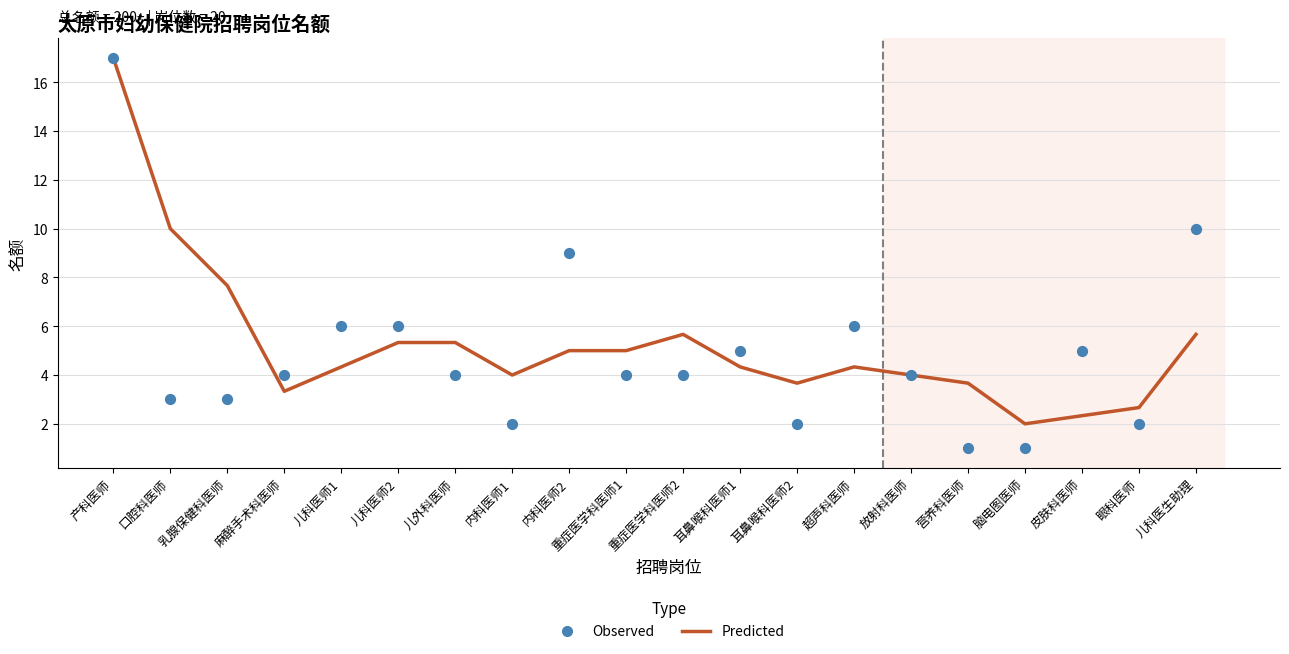

What are all the series names shown in the legend?

Predicted, Observed